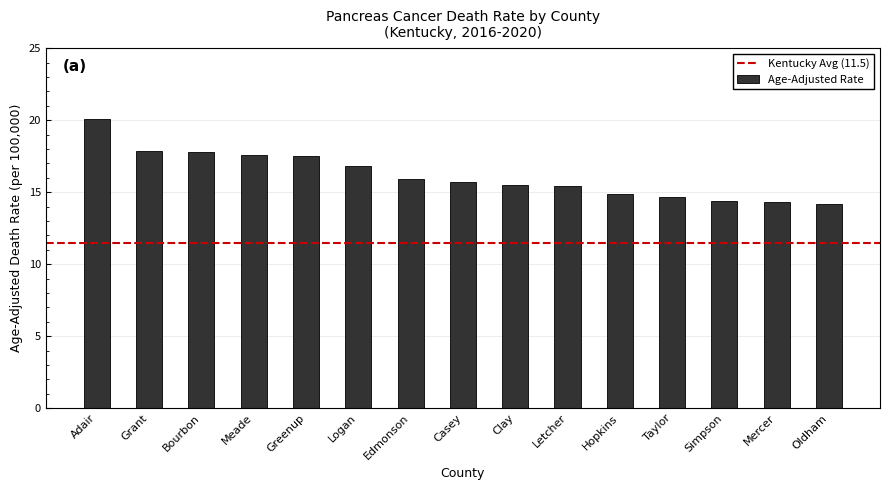

Is it true that the value at Logan is 3.8?

False